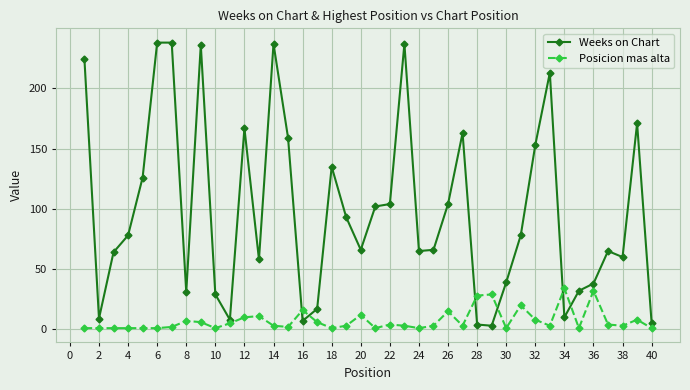

At how many categories does at least one series exceed 51?

27